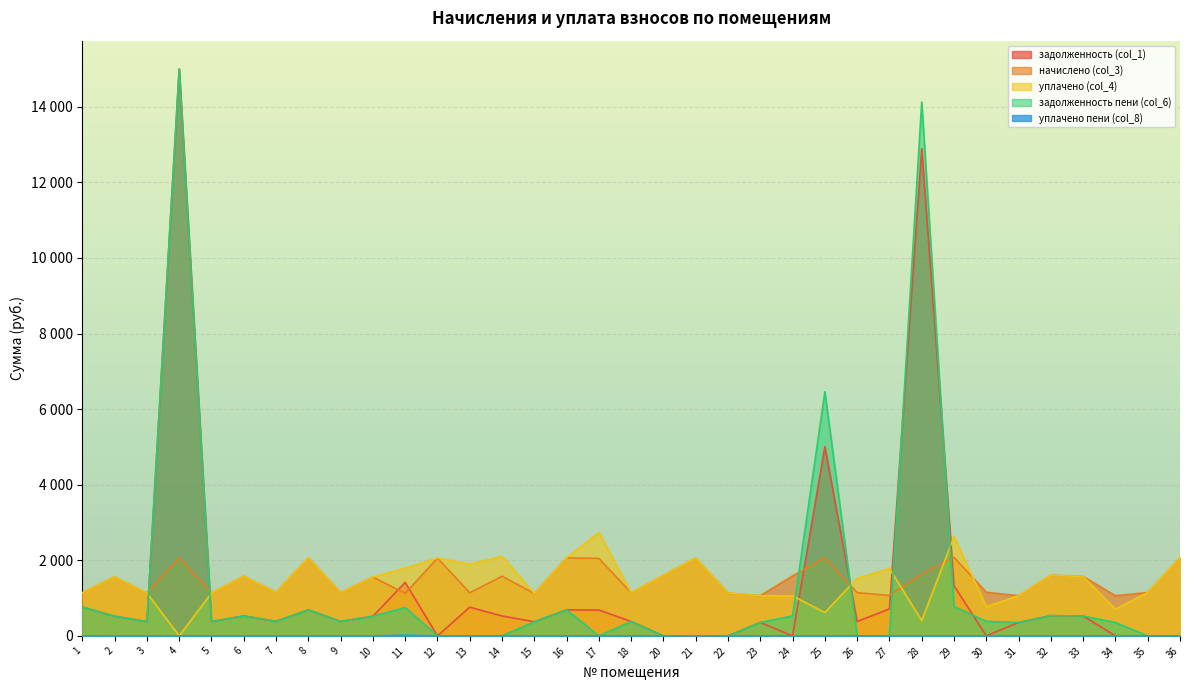

What is the maximum value for начислено (col_3)?

2075.8